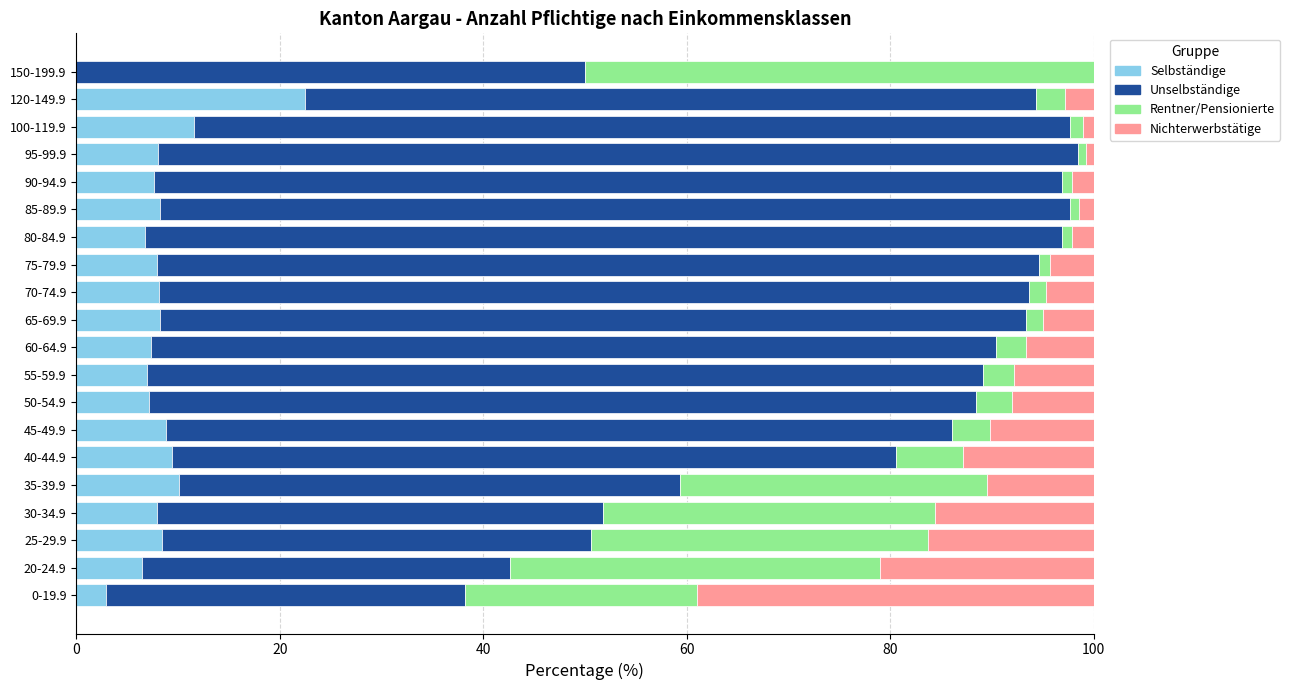

What is the total value across all series at 60-64.9?

100.0